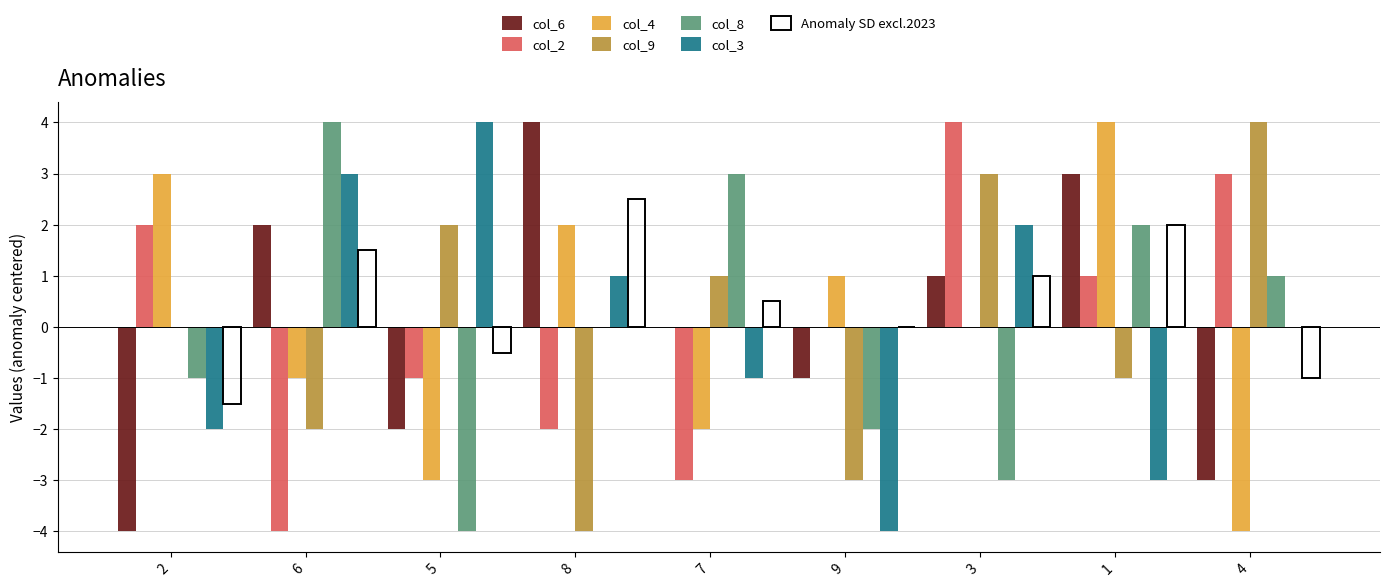

What is the difference between the col_4 values at 8 and 1?

2.0